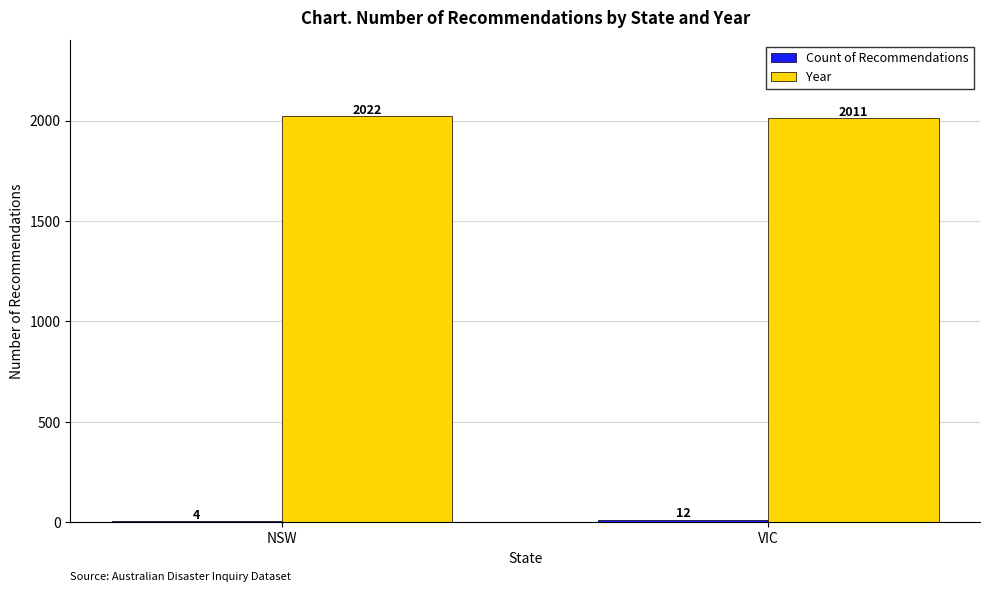

What is the sum of all Year values?

4033